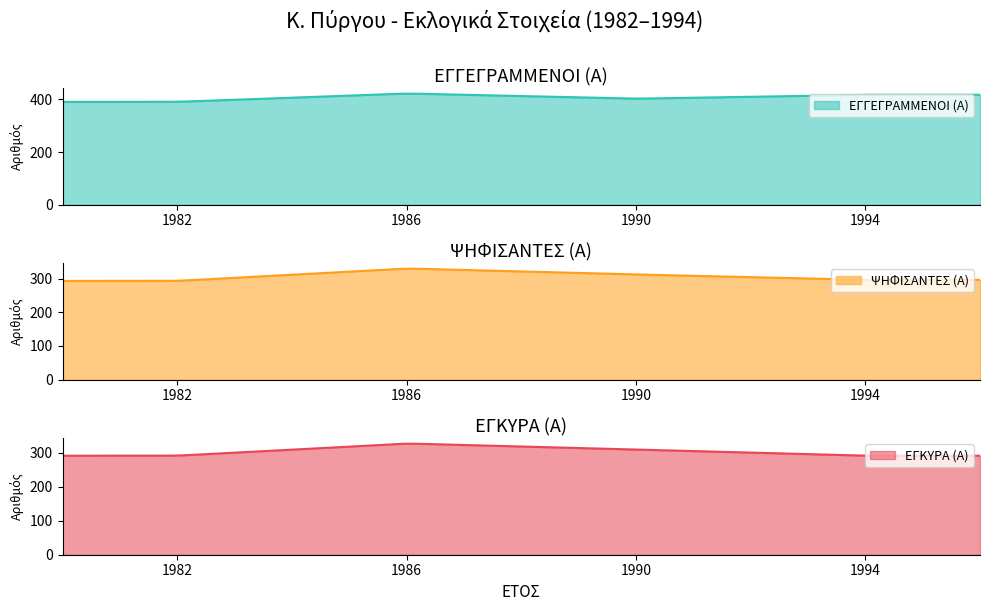

Which has a higher value, 1982 or 1990?

1990